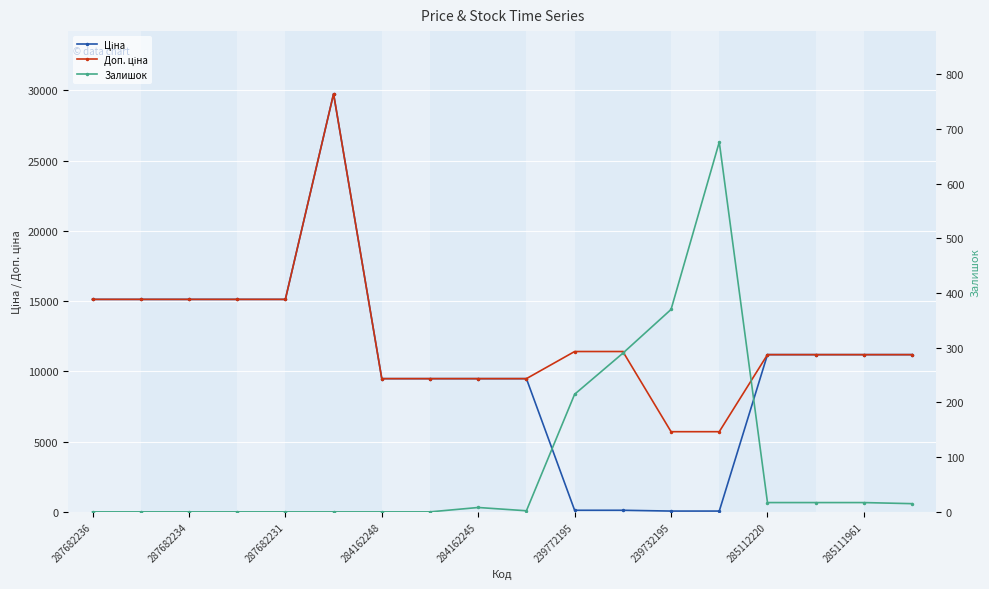

At which category does the chart reach its minimum across all series?

287682236